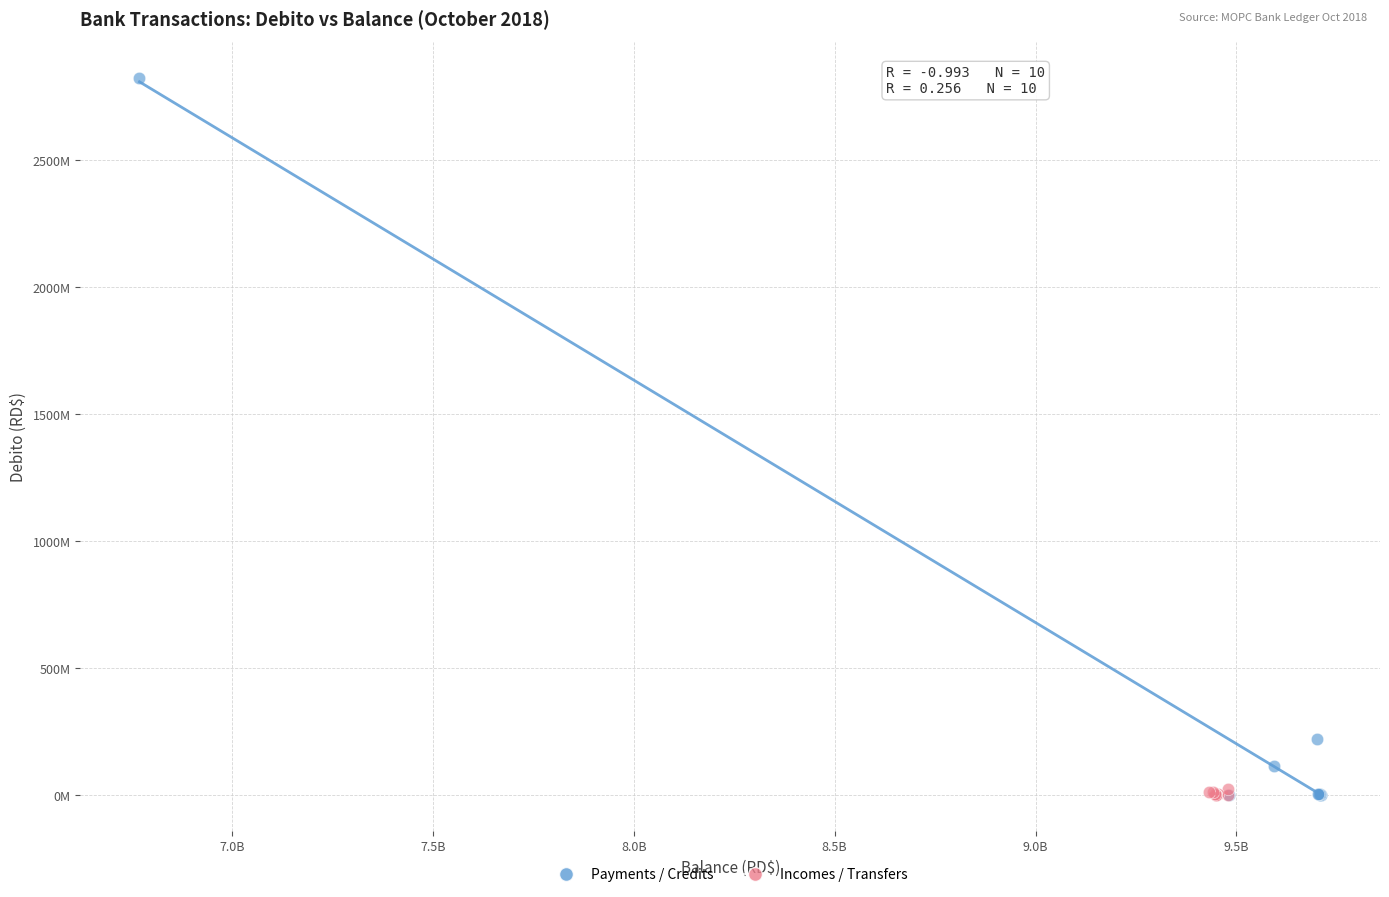

What are all the series names shown in the legend?

Payments / Credits, Incomes / Transfers